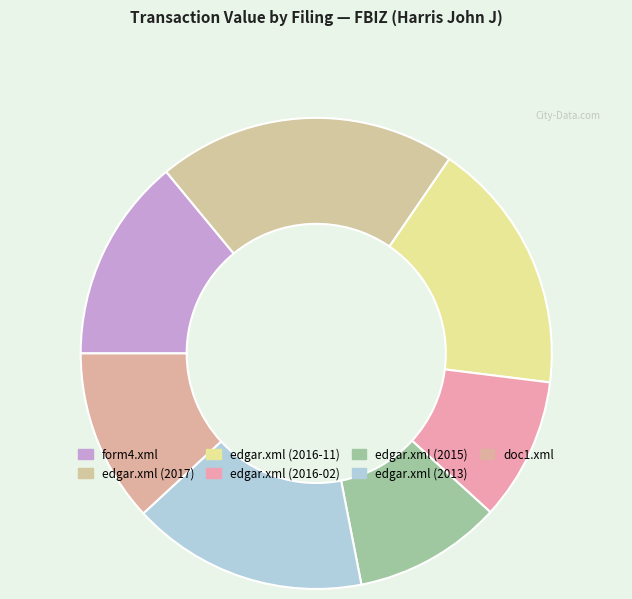

Does edgar.xml (2016-02) represent more than half of the total?

No